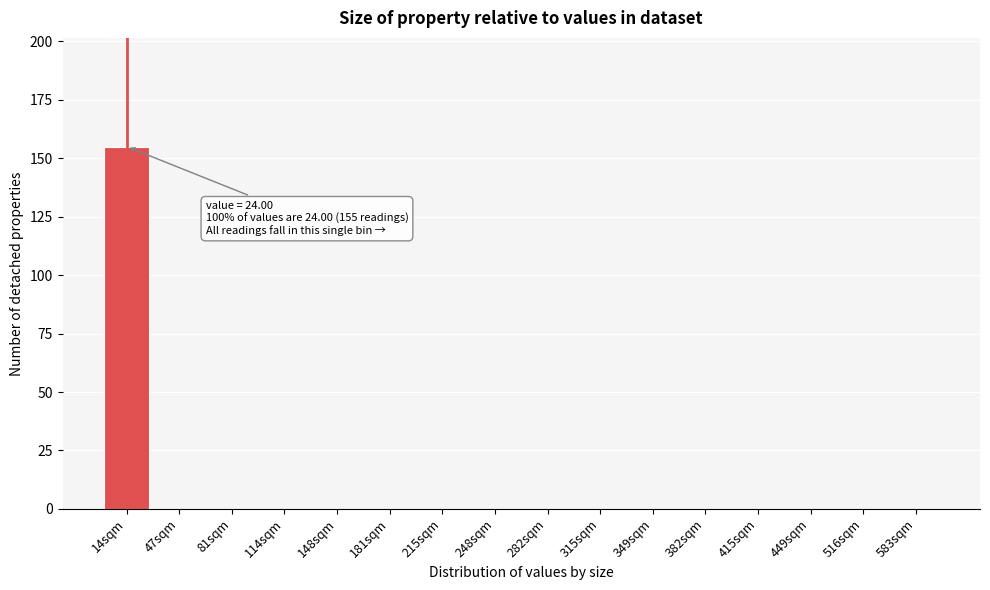

Reading left to right, extract all data points from this chart.

14sqm=155	47sqm=0	81sqm=0	114sqm=0	148sqm=0	181sqm=0	215sqm=0	248sqm=0	282sqm=0	315sqm=0	349sqm=0	382sqm=0	415sqm=0	449sqm=0	516sqm=0	583sqm=0